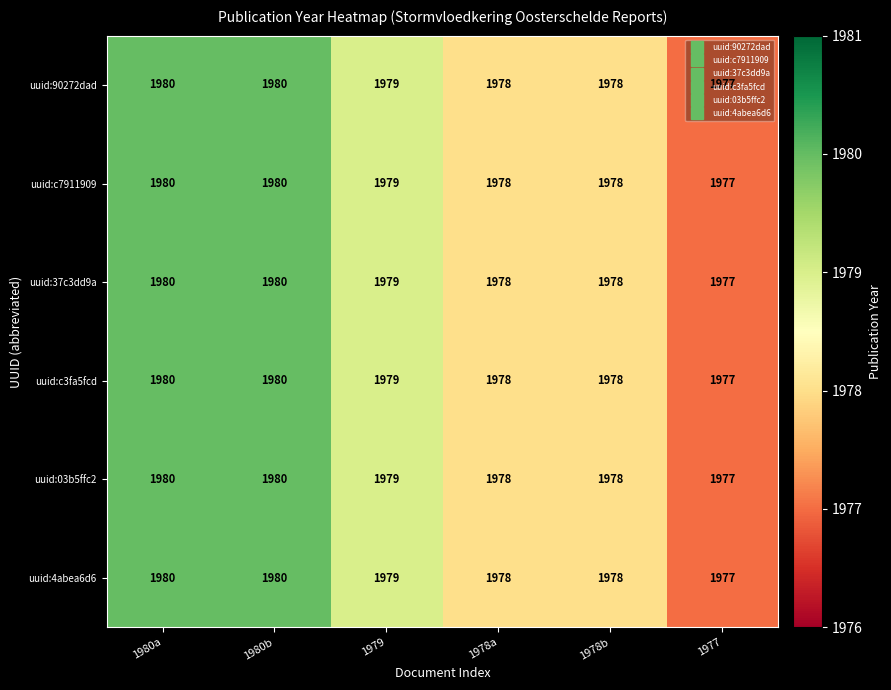

True or false: uuid:37c3dd9a has a value of 1978 at 1978a.

True